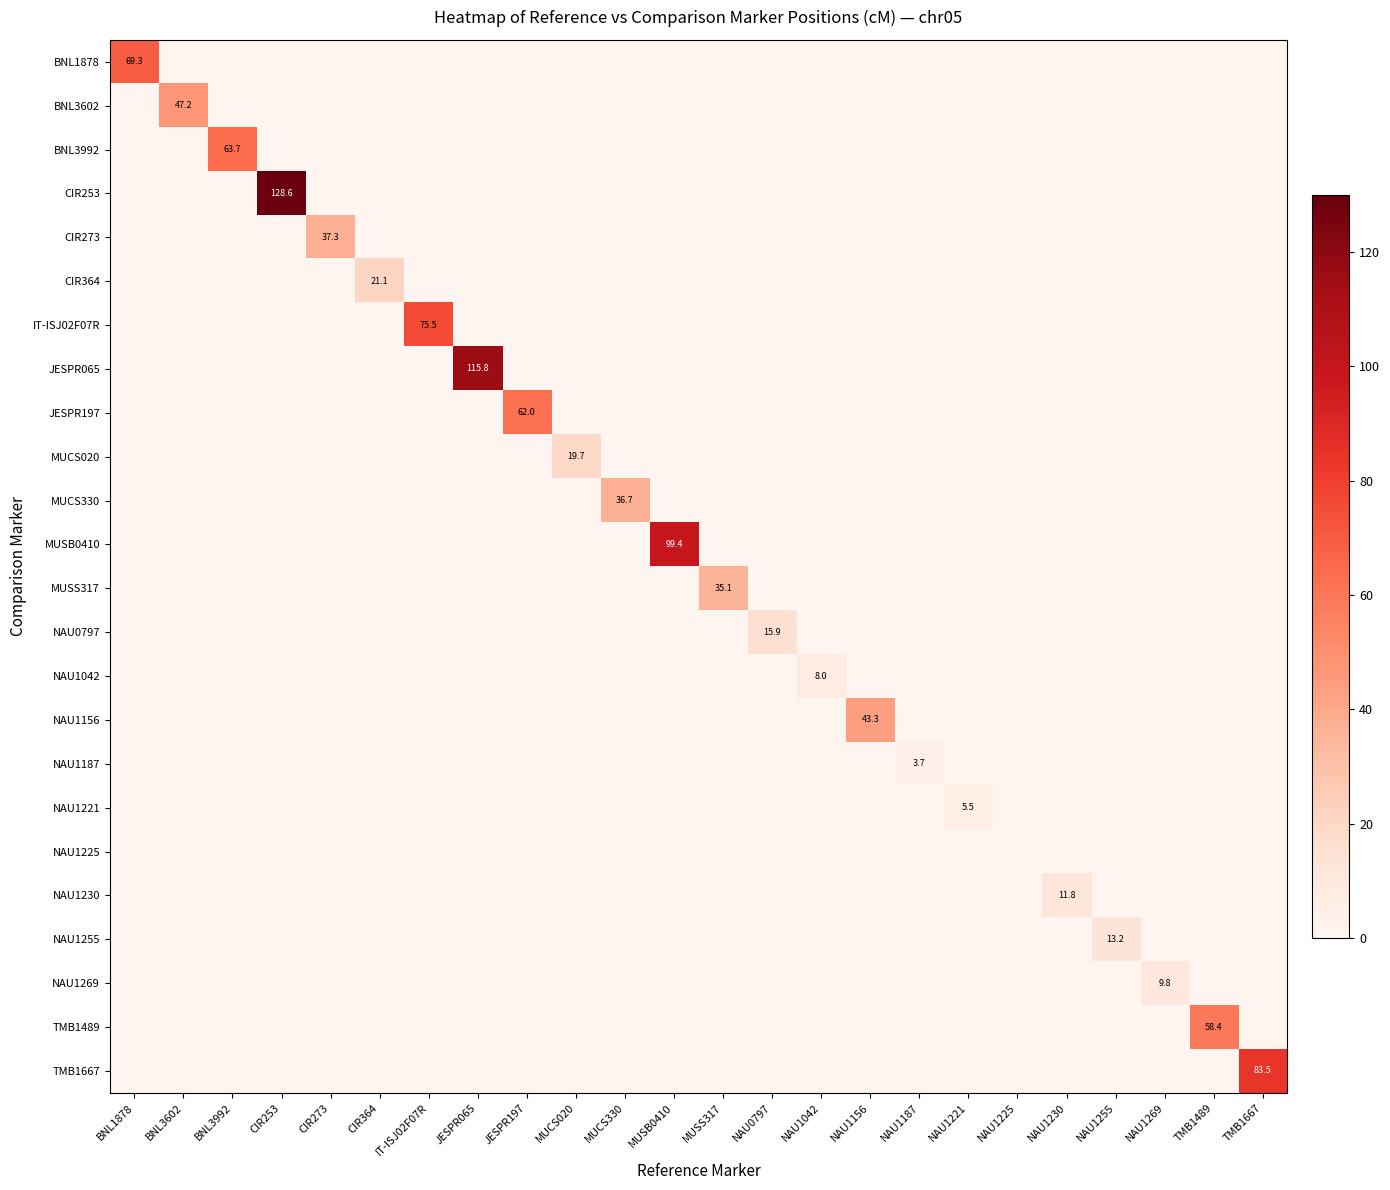

Which category has the highest value in the IT-ISJ02F07R series?

IT-ISJ02F07R